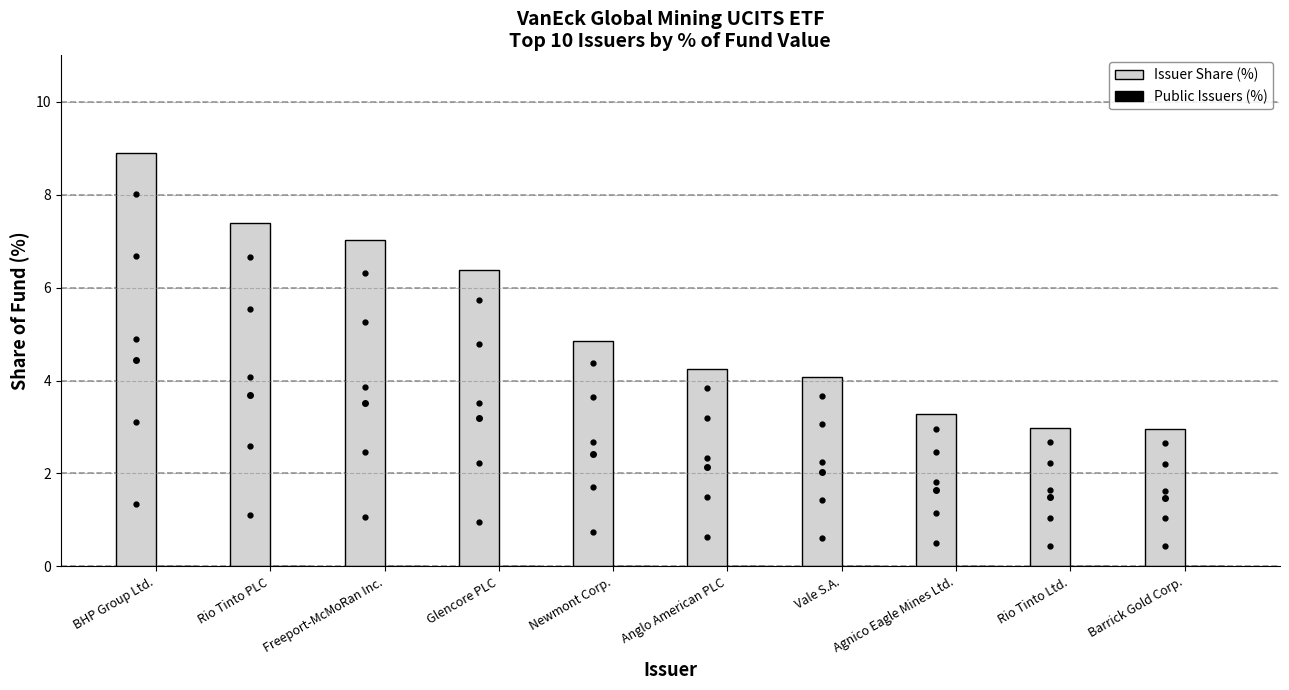

Is it true that the value at Freeport-McMoRan Inc. is 7.0?

True